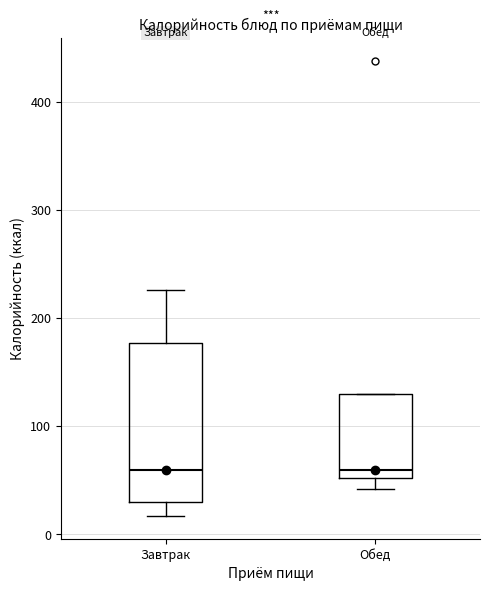

Where does the lower whisker of the box for Обед end on the y-axis? The values are not printed on the chart, so give them approximately, as read against the axis.

40